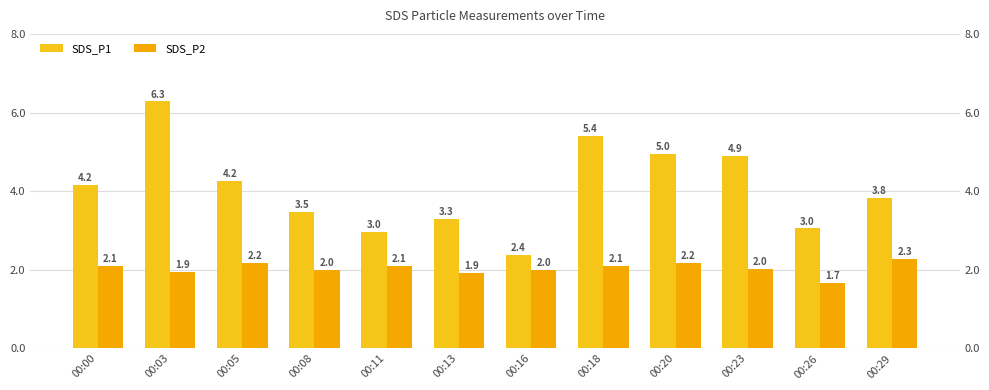

Where does the SDS_P1 series first go above 4?

00:00